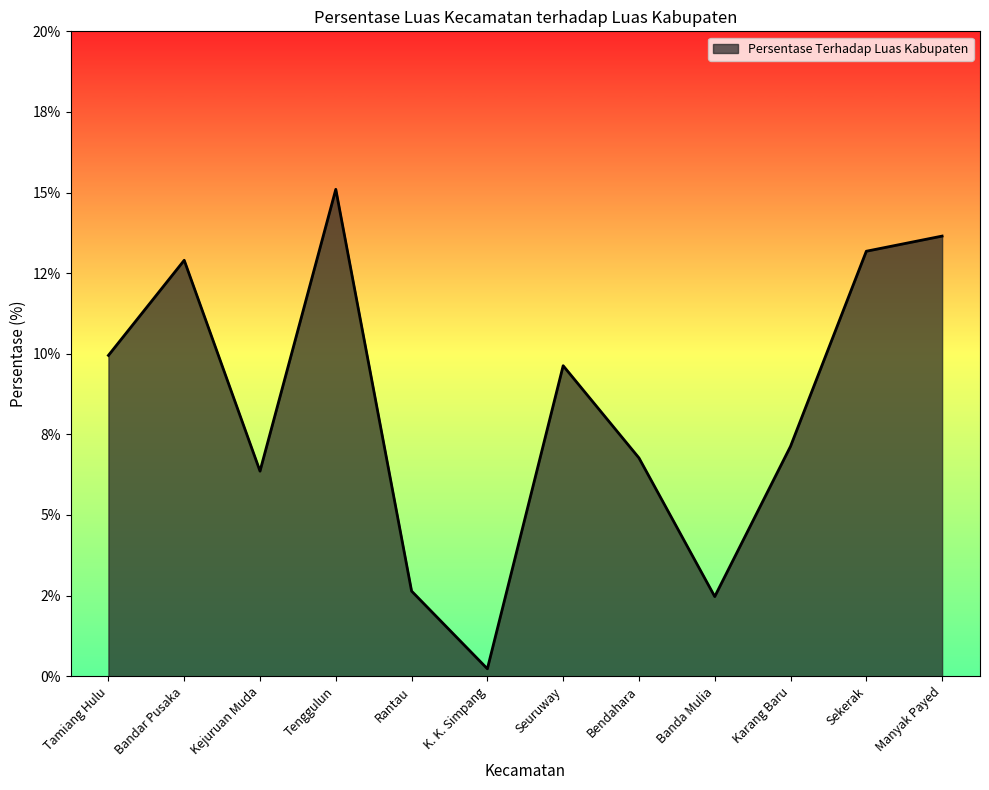

Approximately how many times larger is the value at Banda Mulia compared to Seuruway?

0.3